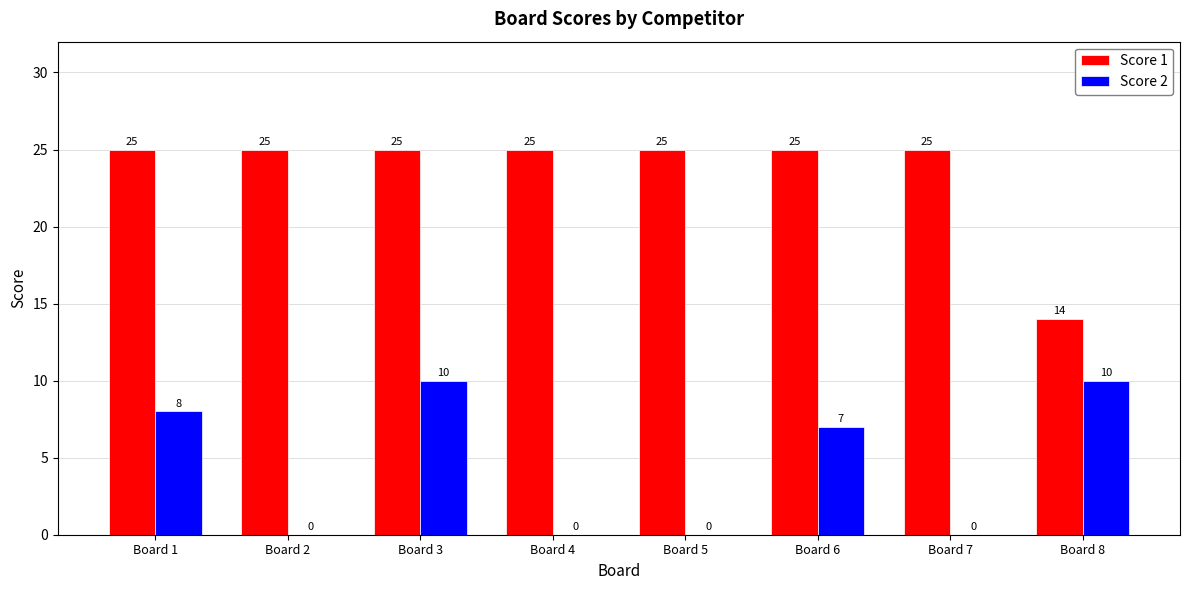

Are the bars horizontal?

No